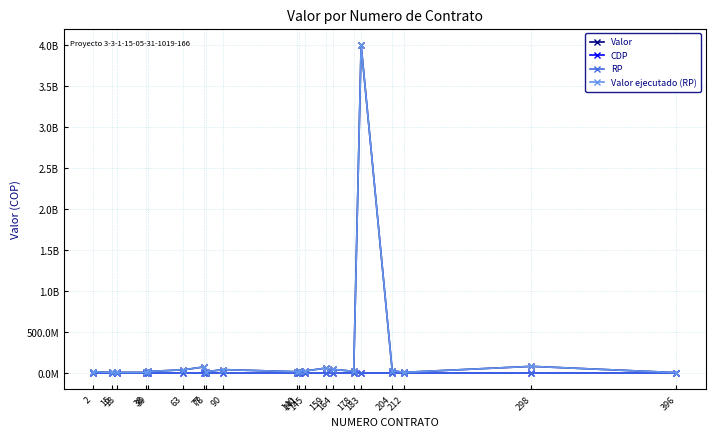

True or false: Valor ejecutado (RP) and CDP cross at least once.

False